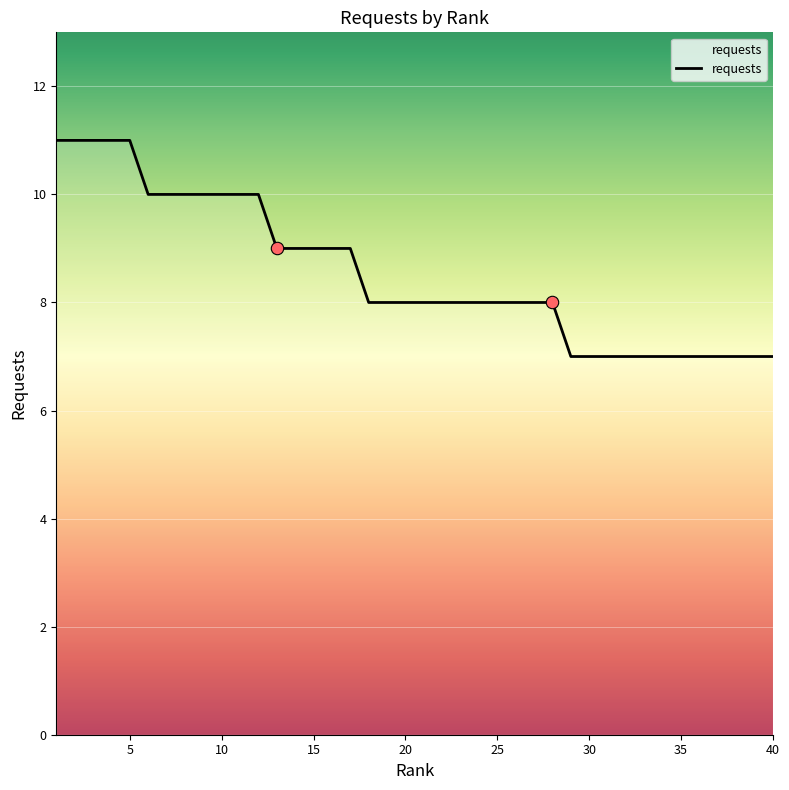

What is the smallest value displayed?

7